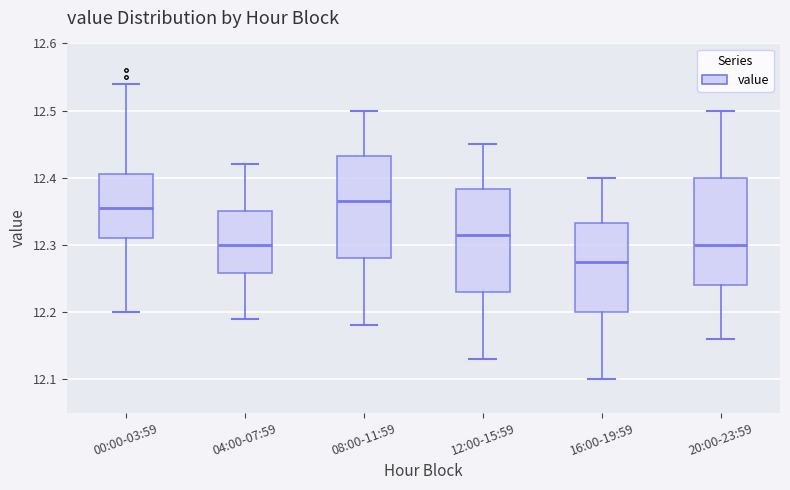

Reading left to right, read every box against the y-axis: the position of its median line, the range the box covers, and the ends of its whiskers. The values are not printed on the chart, so give them approximately, as read against the axis.

00:00-03:59: median 12.36, box 12.31 to 12.41, whiskers 12.20 to 12.54
04:00-07:59: median 12.30, box 12.26 to 12.35, whiskers 12.19 to 12.42
08:00-11:59: median 12.37, box 12.28 to 12.43, whiskers 12.18 to 12.50
12:00-15:59: median 12.32, box 12.23 to 12.38, whiskers 12.13 to 12.45
16:00-19:59: median 12.28, box 12.20 to 12.33, whiskers 12.10 to 12.40
20:00-23:59: median 12.30, box 12.24 to 12.40, whiskers 12.16 to 12.50